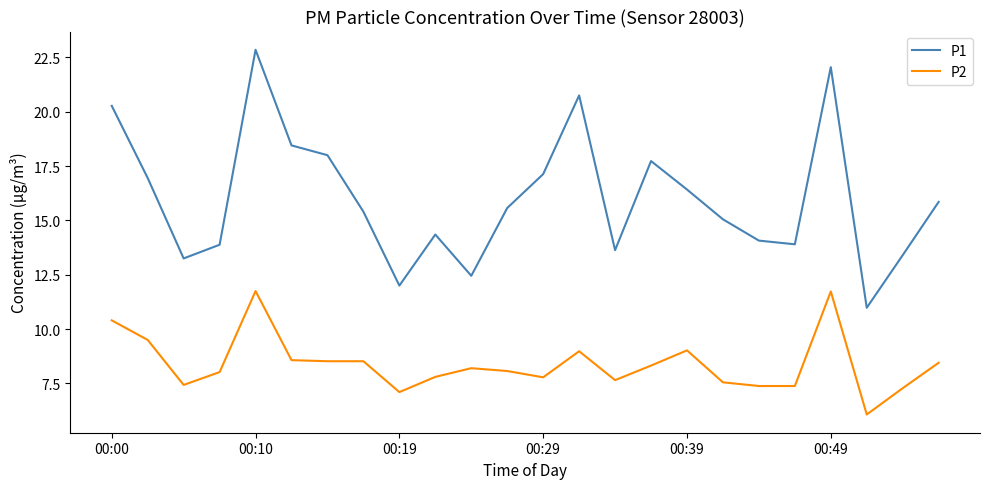

What is the sum of all P1 values?

384.4